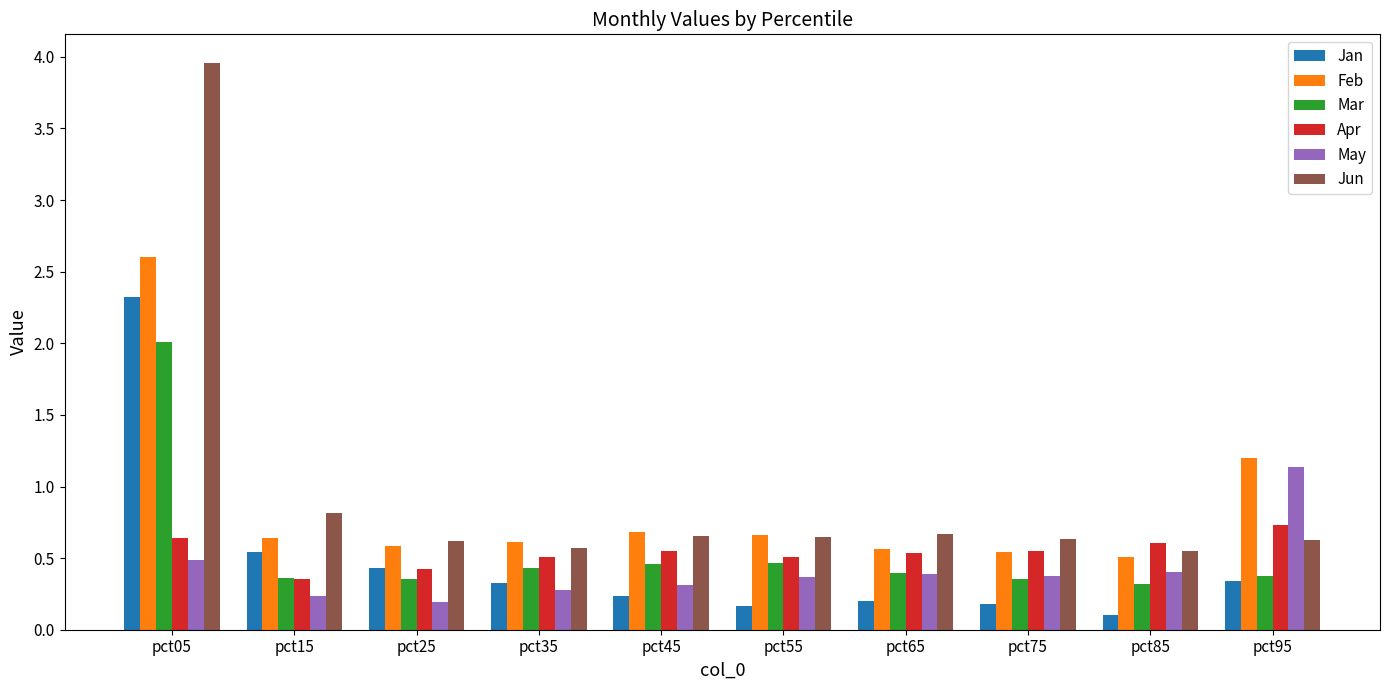

At how many categories does at least one series exceed 3?

1